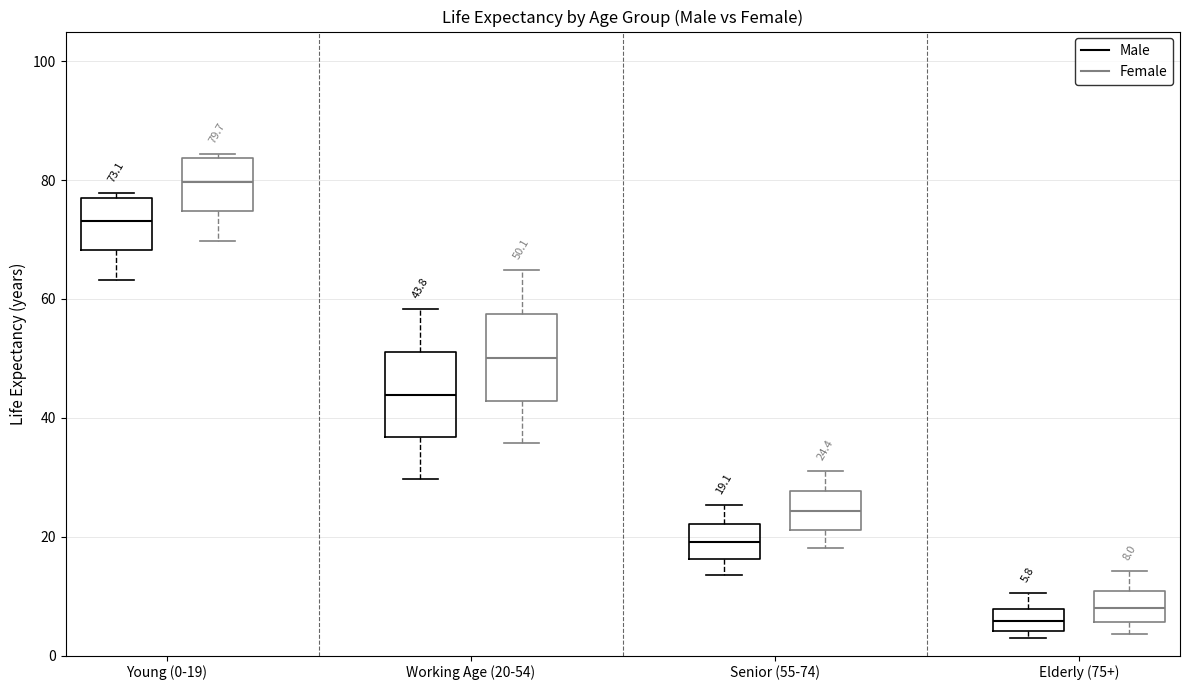

Which box's median line is the lowest?

Elderly (75+) (Male)